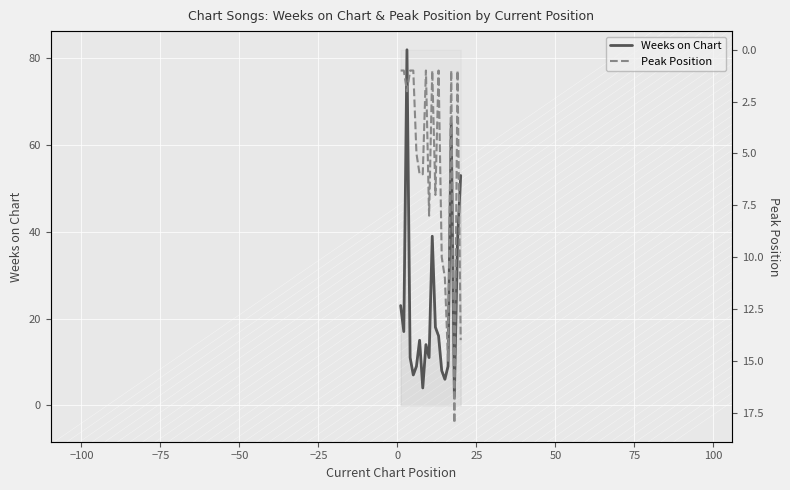

Does the chart display data point markers on the line(s)?

No